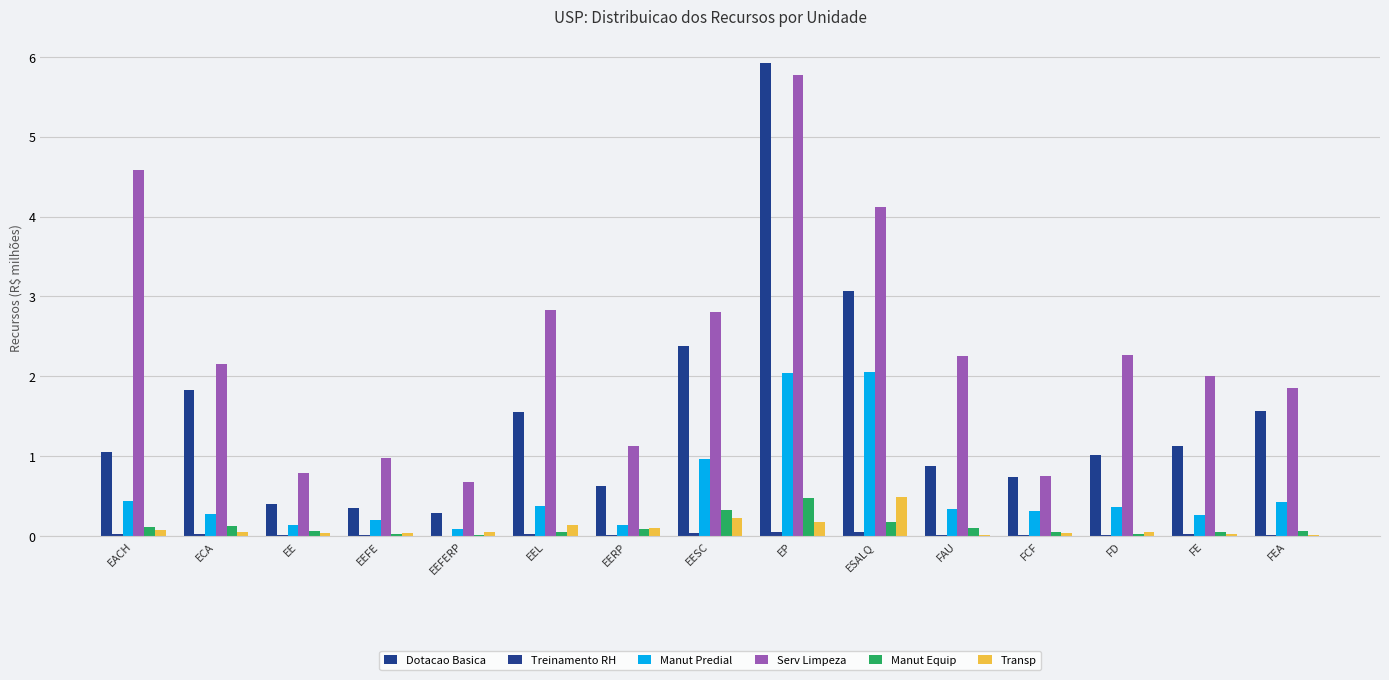

Which series changed the most between ESALQ and FCF?

Serv Limpeza